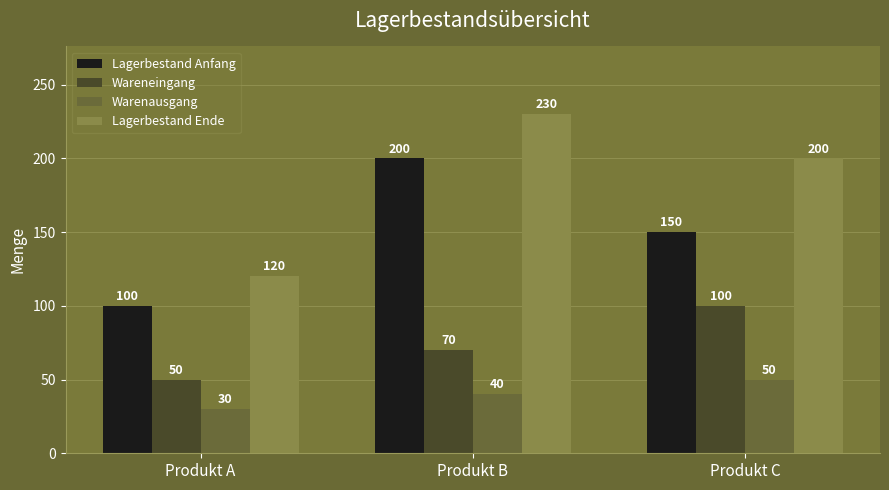

What are all the series names shown in the legend?

Lagerbestand Anfang, Wareneingang, Warenausgang, Lagerbestand Ende